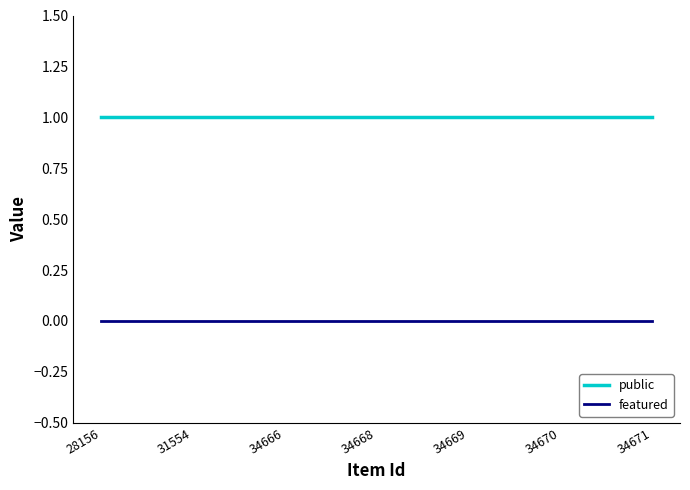

True or false: featured and public intersect in this chart.

False